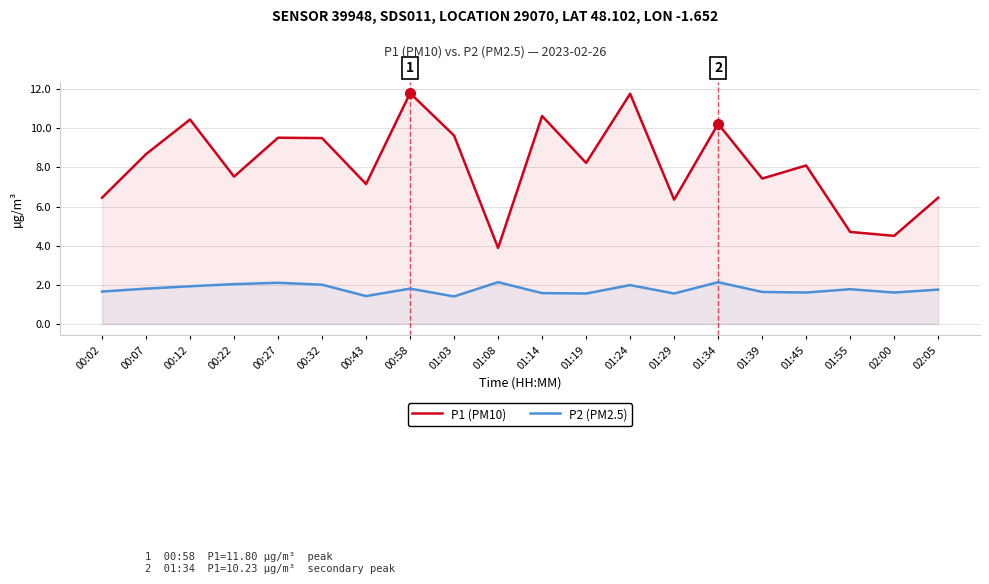

Where is the first local minimum for P1 (PM10)?

00:22